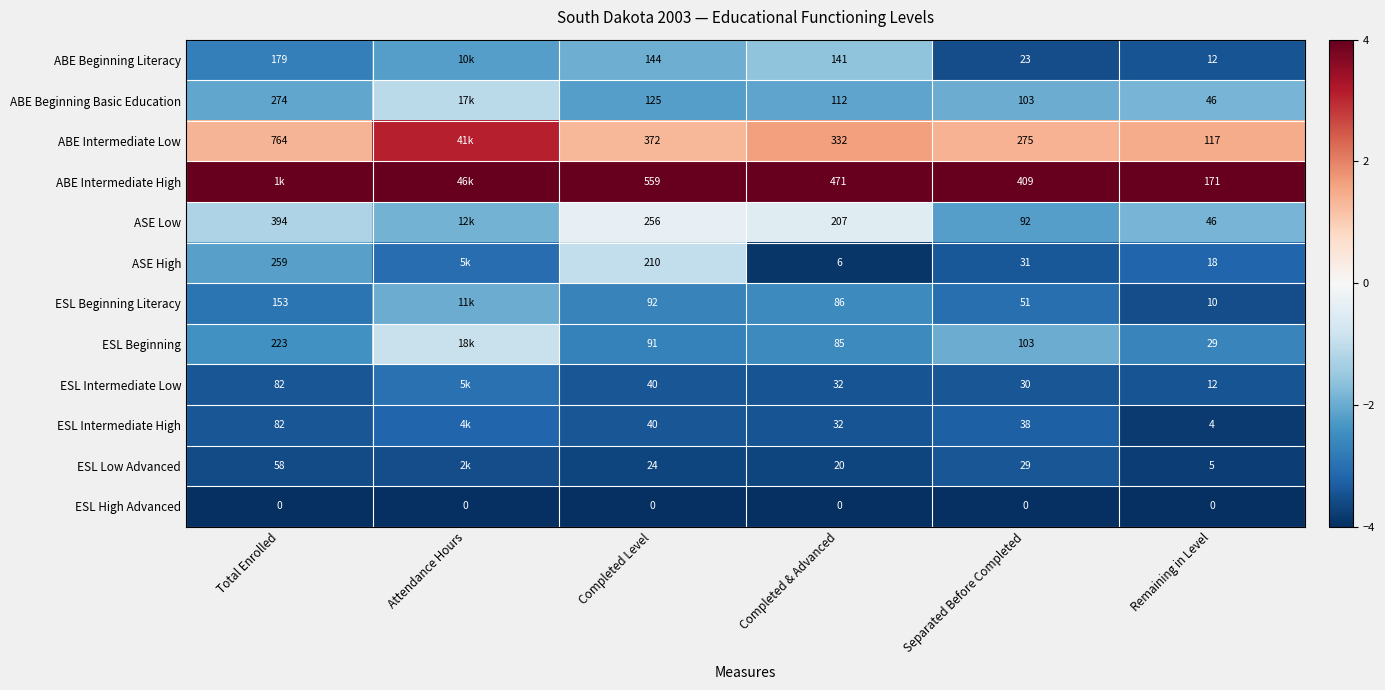

Which series has the largest total across all categories?

ABE Intermediate High